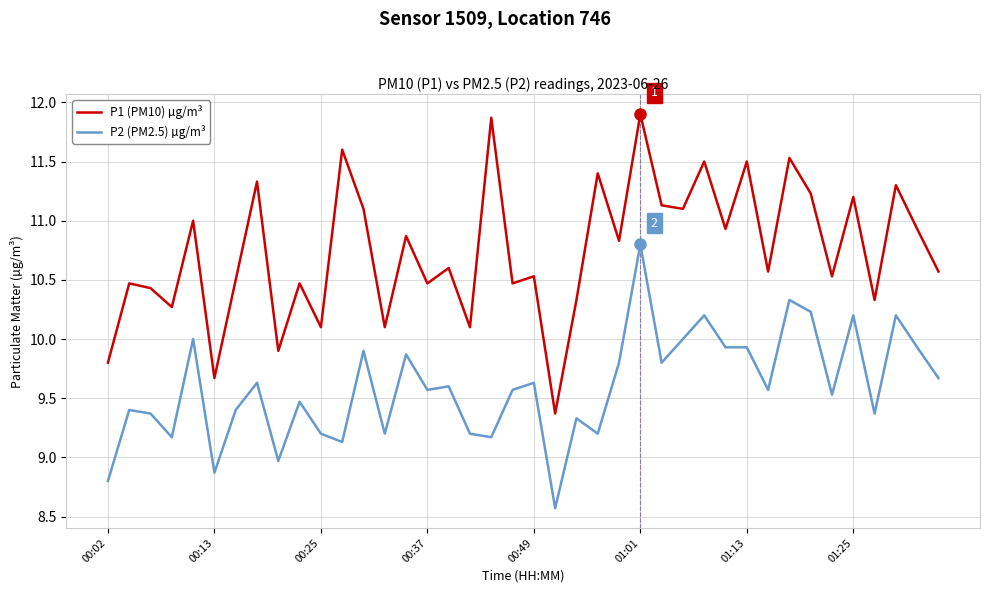

How many lines are shown in the chart?

2